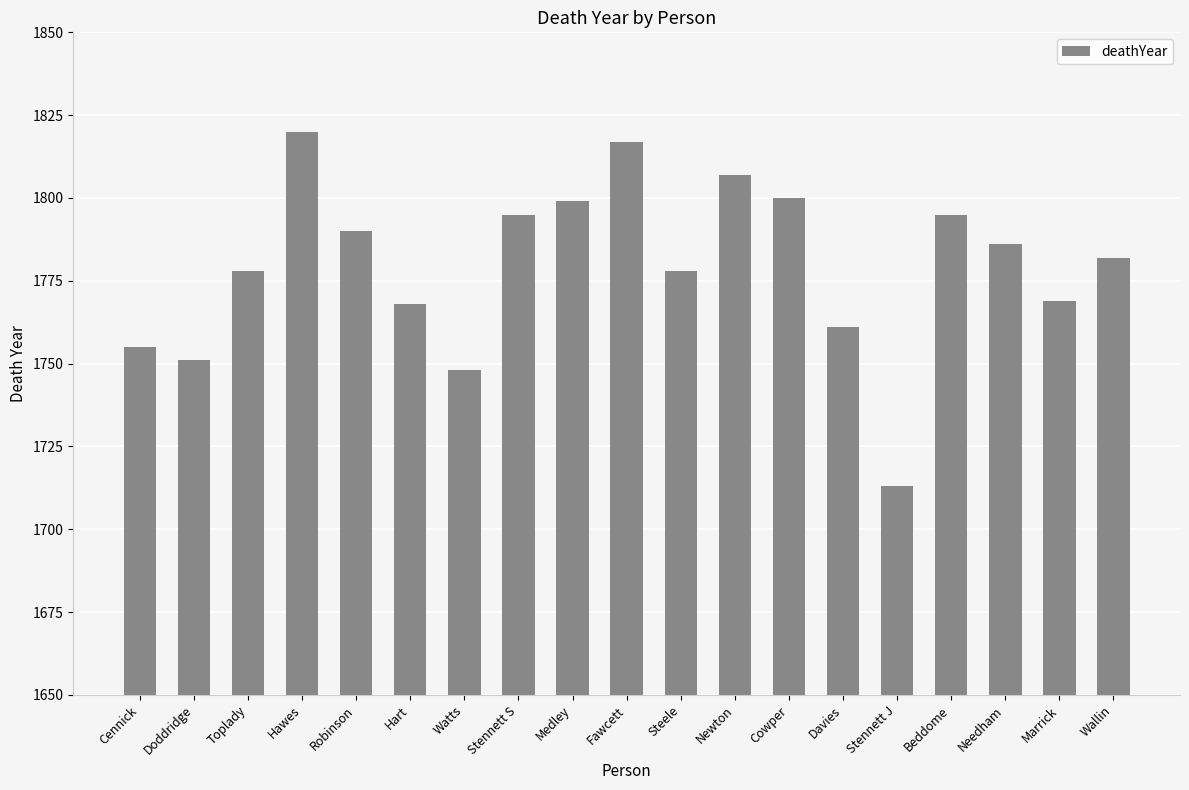

What is the sum of the values at Doddridge and Newton?

3558